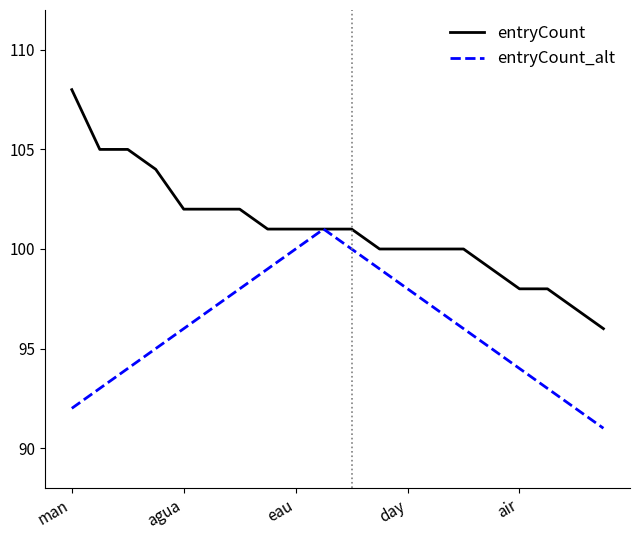

Rank the series by their average value, from lowest to highest.

entryCount_alt, entryCount